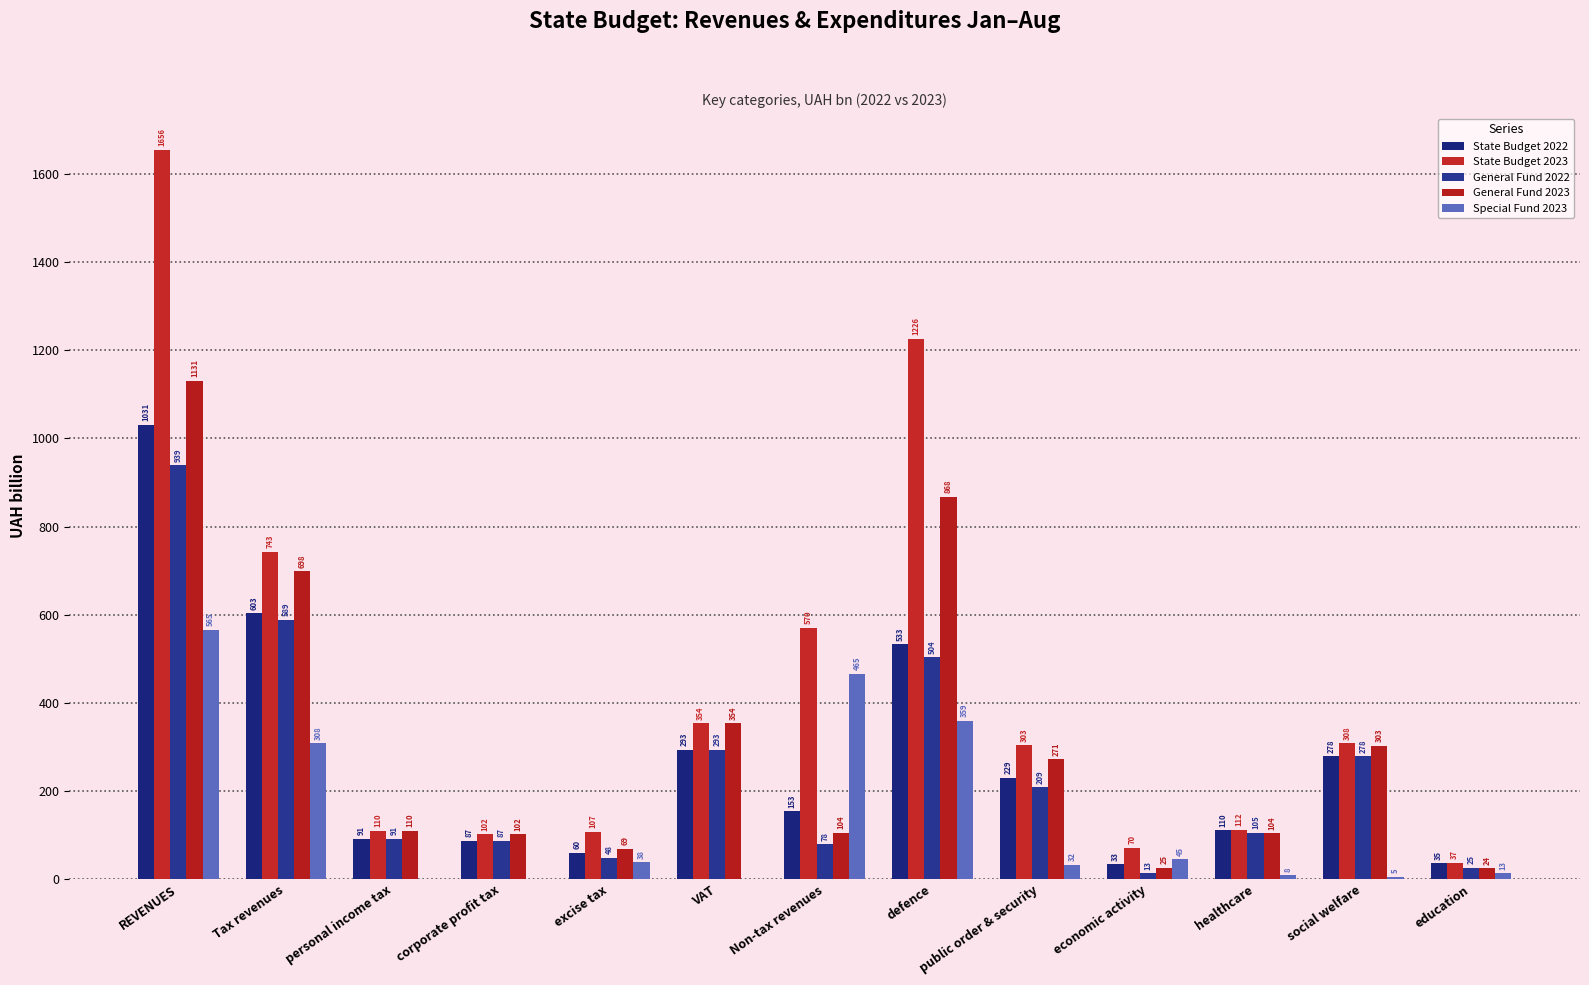

At which category is the sum across all series the highest?

REVENUES